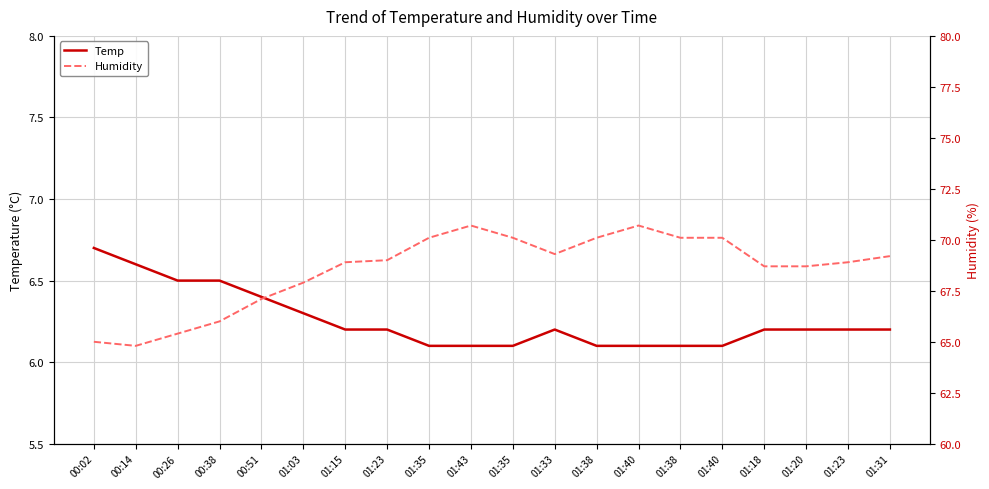

True or false: Temp has more than 1 points higher than both neighbors.

False